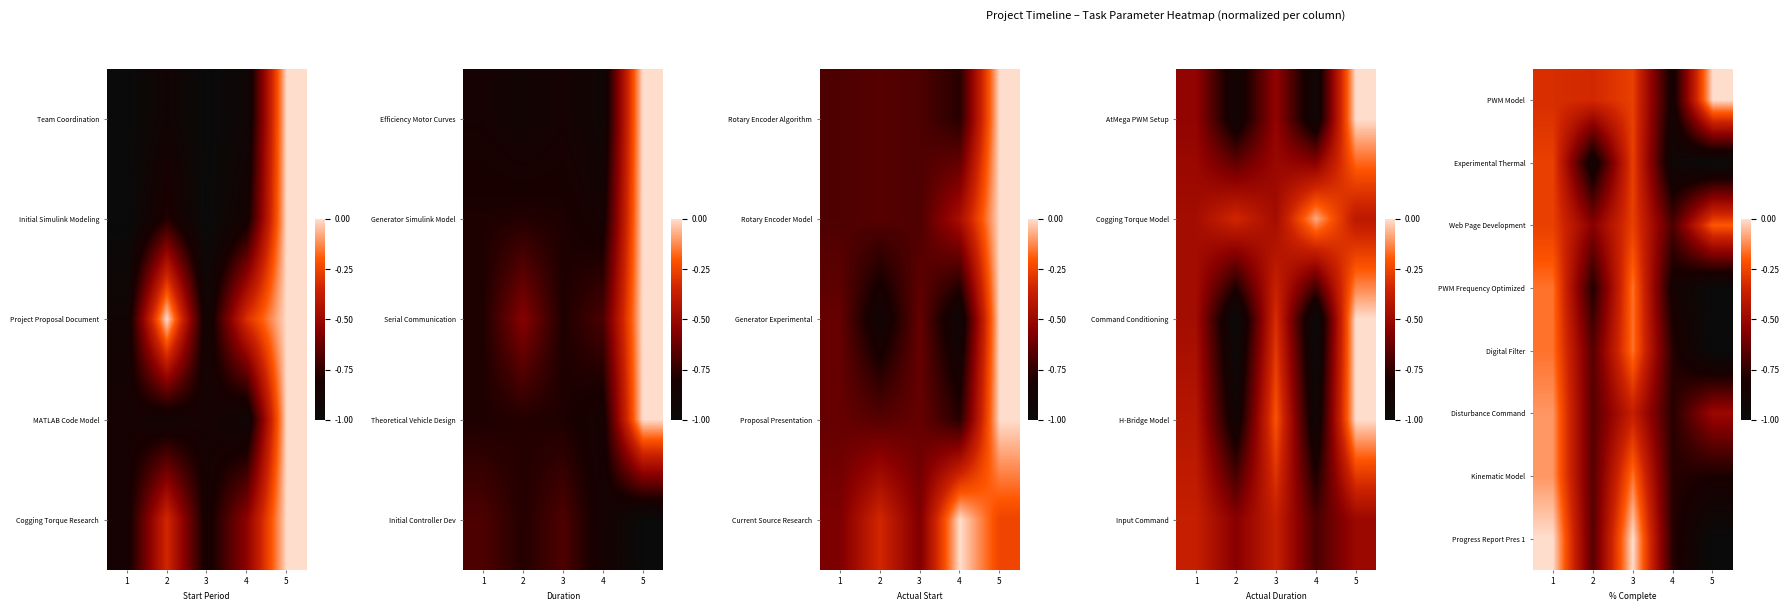

The value of Experimental Thermal at 1 is -0.1. True or false?

False